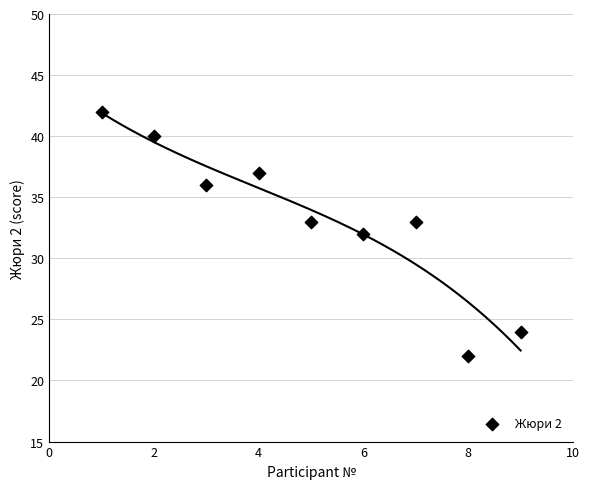

What is the average X value?

5